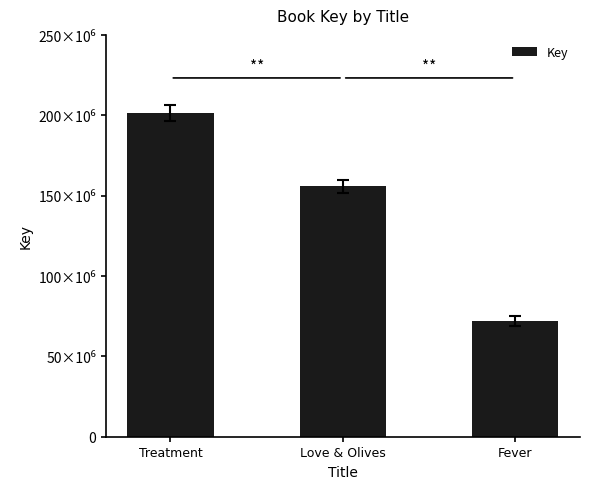

Are the bars horizontal?

No